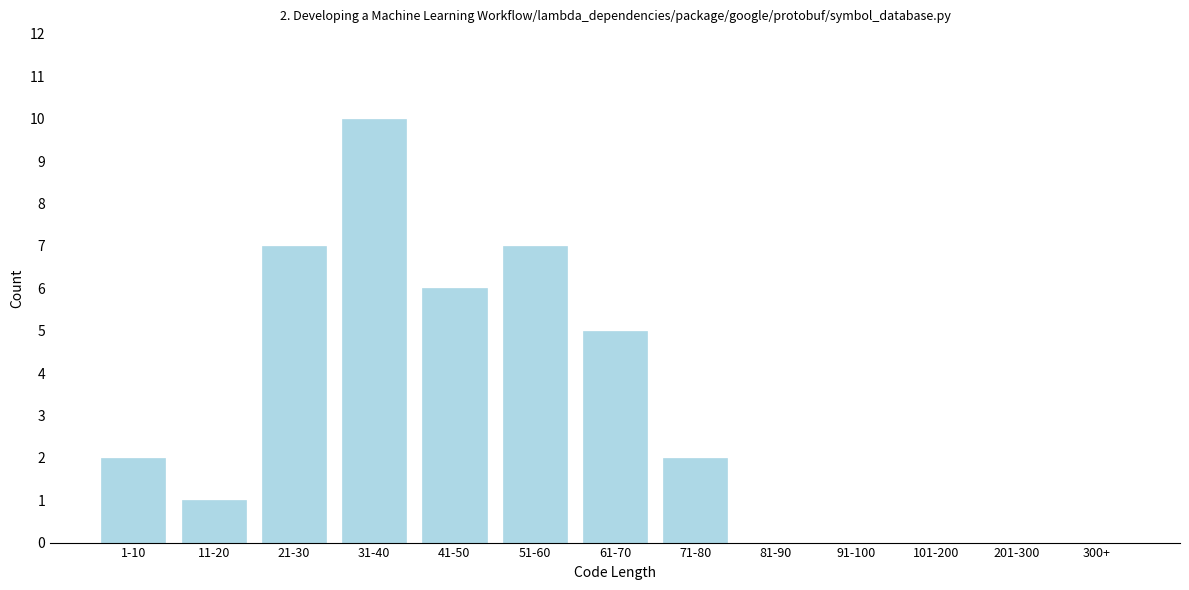

Between 300+ and 1-10, which is larger?

1-10